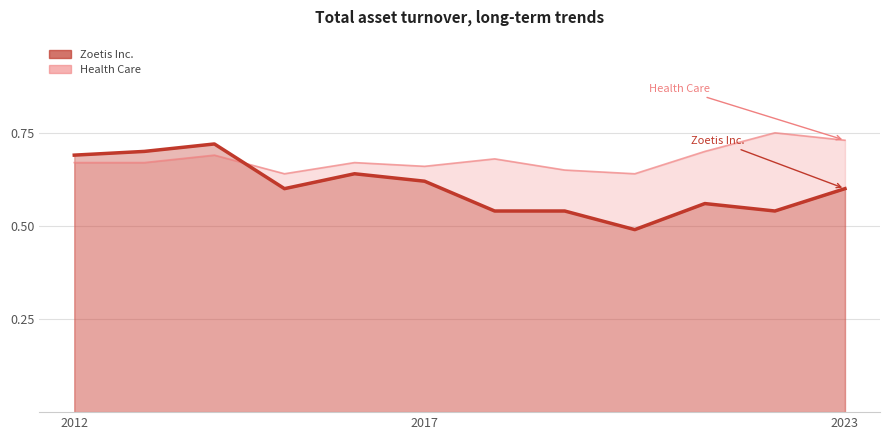

Does the chart have visible grid lines?

Yes